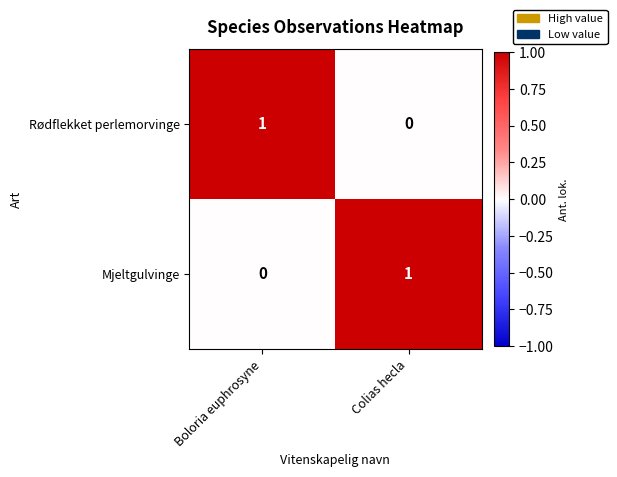

How many categories are shown in the chart?

2